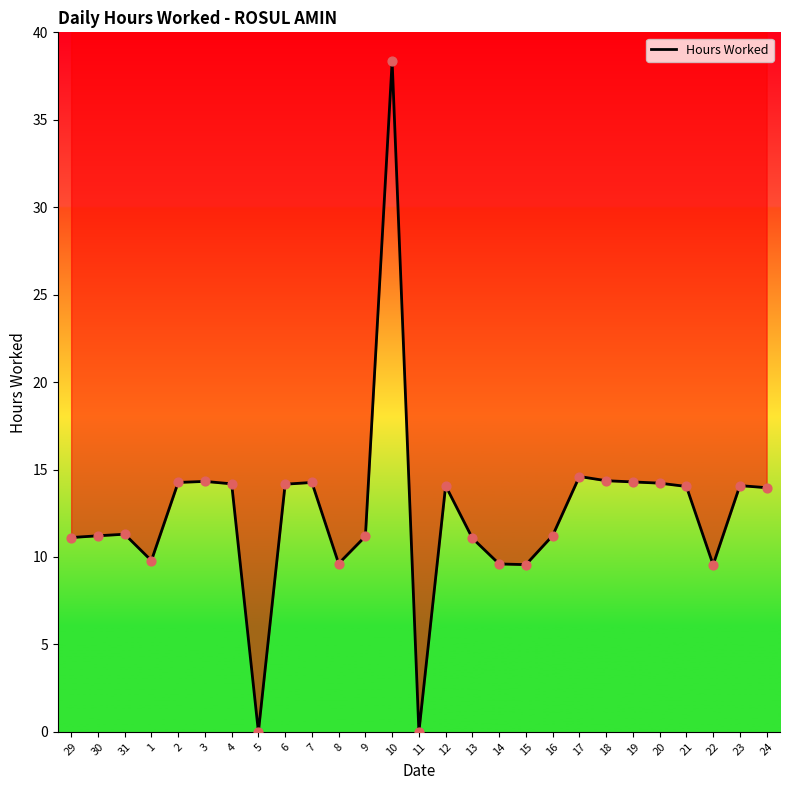

Between 7 and 20, which is larger?

7